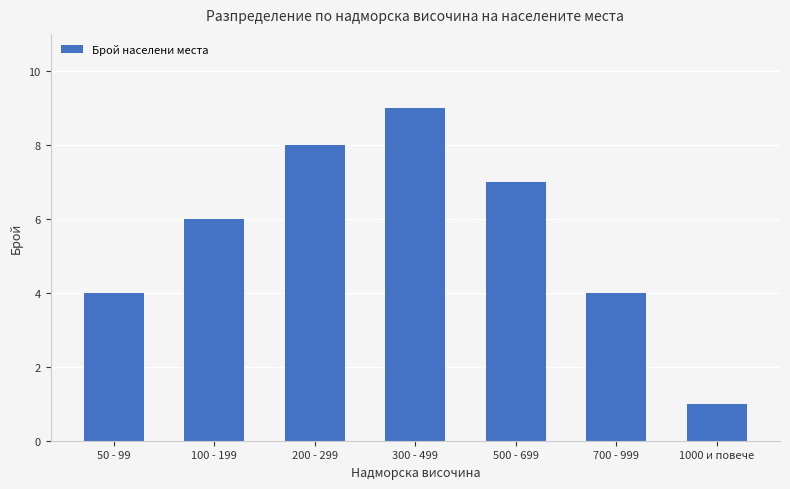

Reading left to right, what are all the values shown in this chart?

4	6	8	9	7	4	1